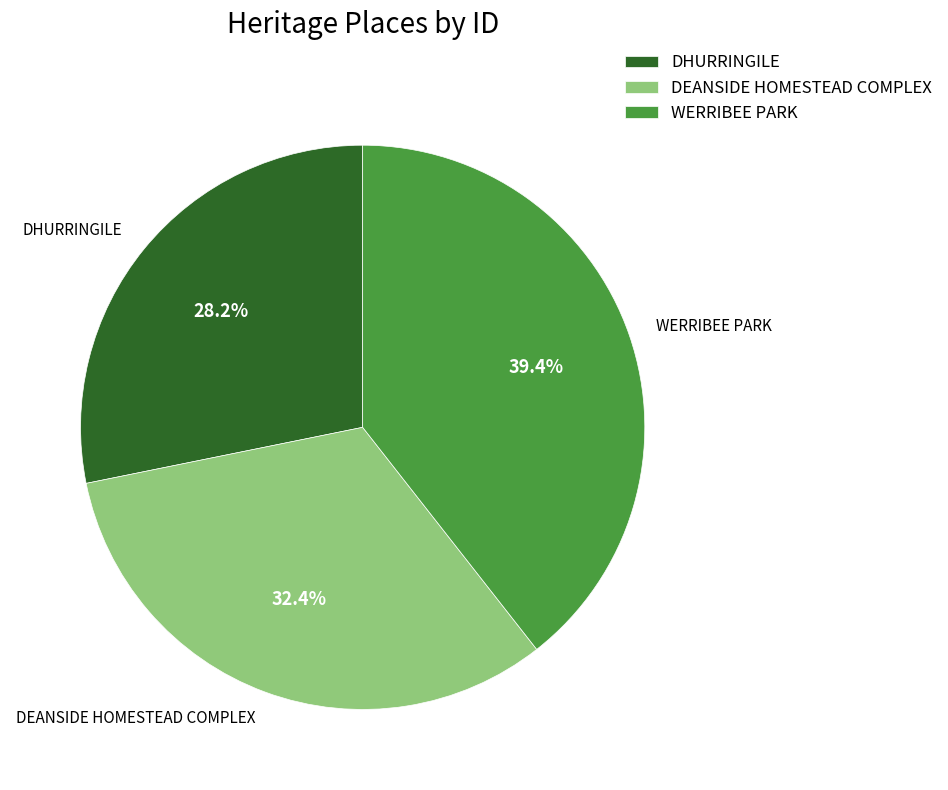

What percentage is the DEANSIDE HOMESTEAD COMPLEX slice, to the nearest percent?

32%